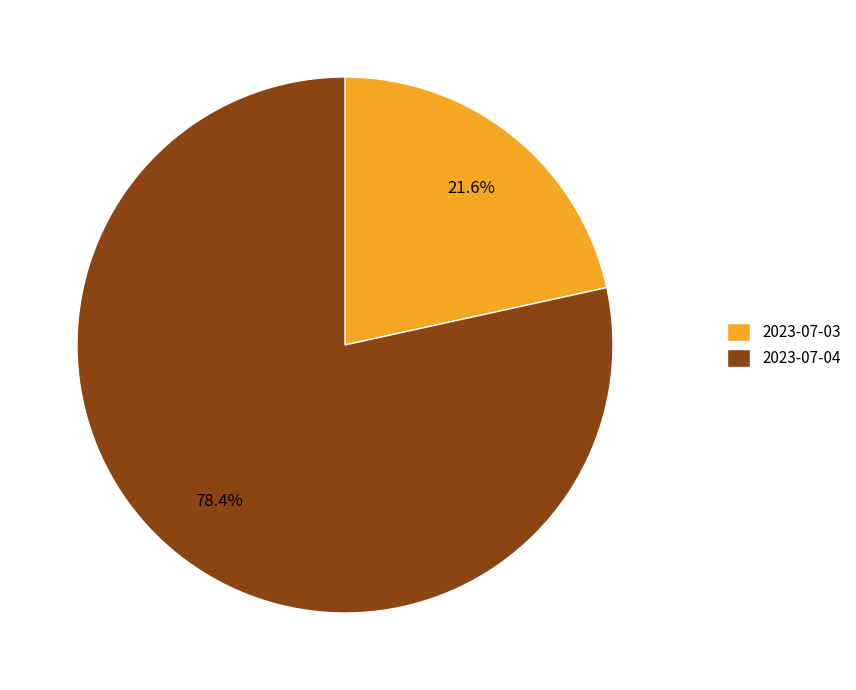

To the nearest percent, what portion does 2023-07-04 represent?

78%